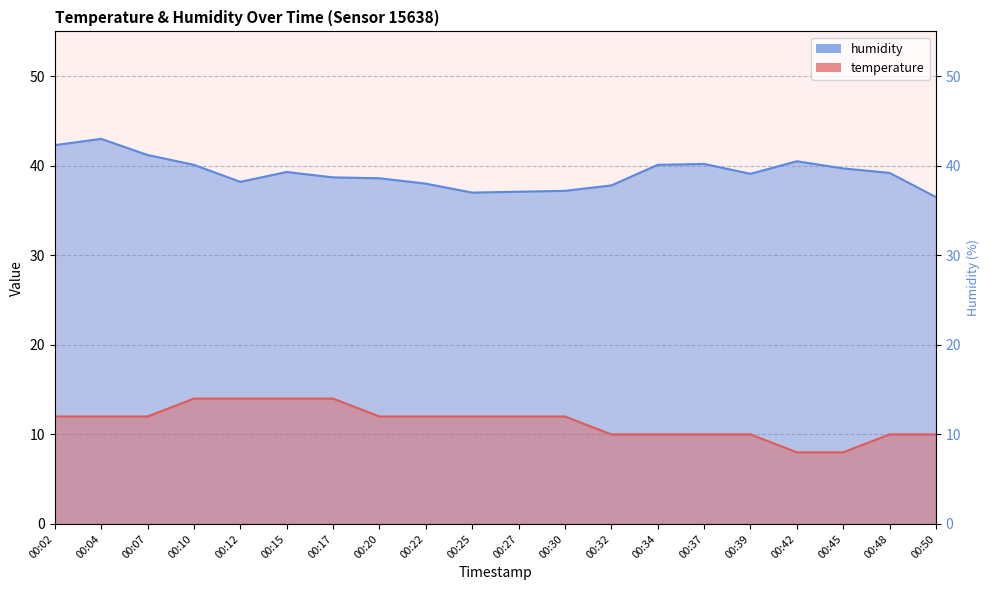

List the series in order of their peak value, lowest first.

temperature, humidity